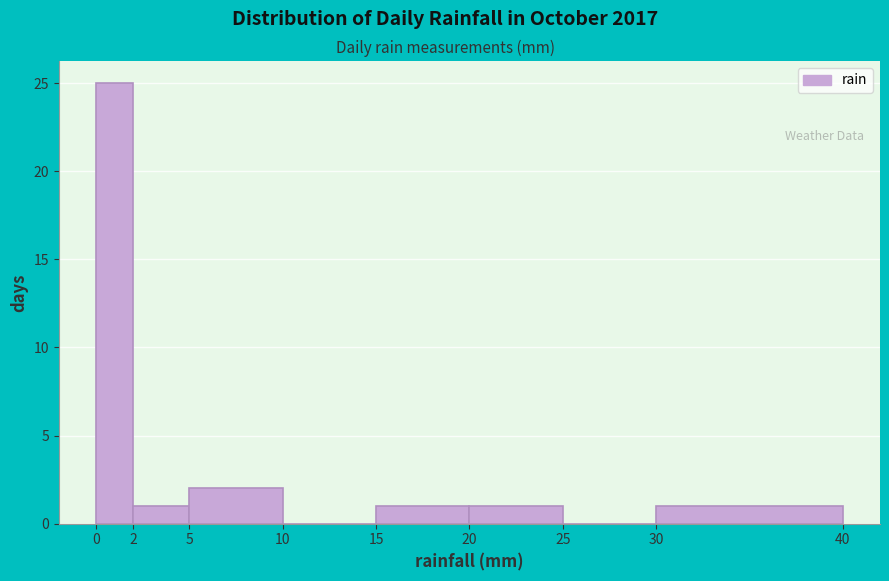

Over which range of the x-axis is the bar tallest?

0 to 2